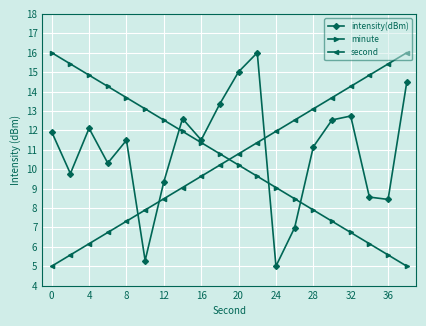

What is the value of the second point at the 16th from the left?

13.7